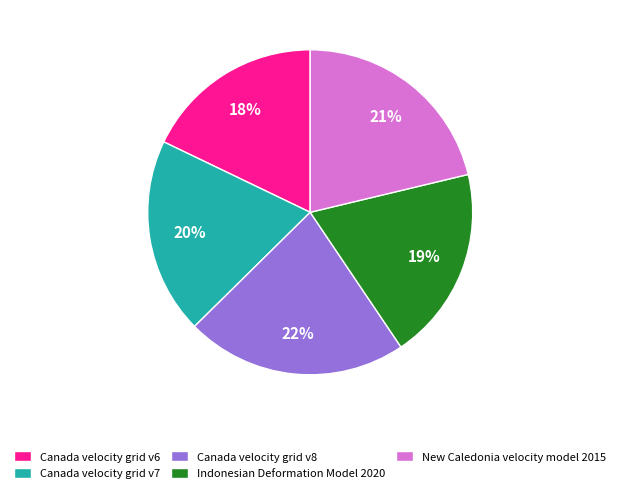

To the nearest percent, what is the average slice percentage?

20%